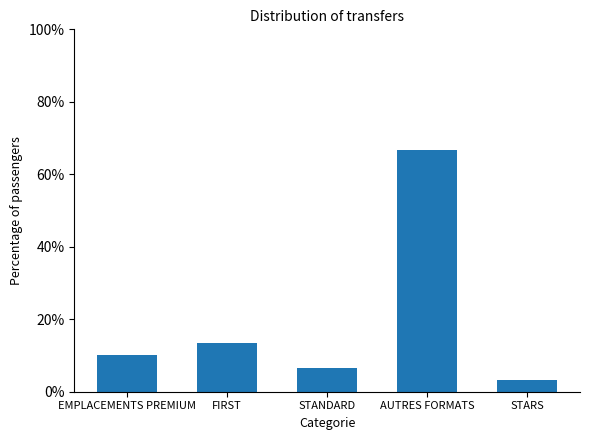

Reading right to left, extract all data points from this chart.

STARS=3.3	AUTRES FORMATS=66.7	STANDARD=6.7	FIRST=13.3	EMPLACEMENTS PREMIUM=10.0